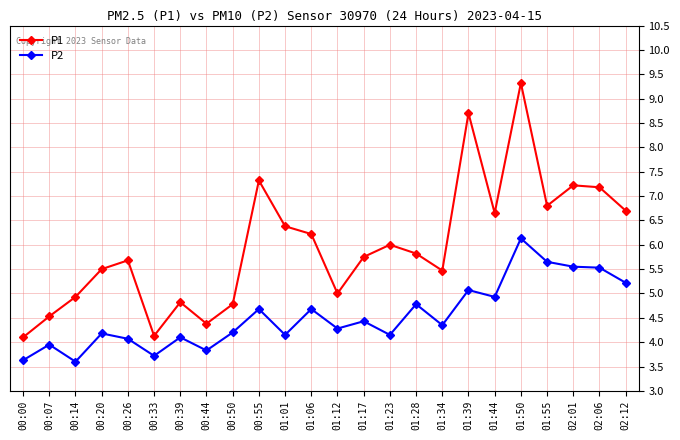

What position from the left is 00:14?

3